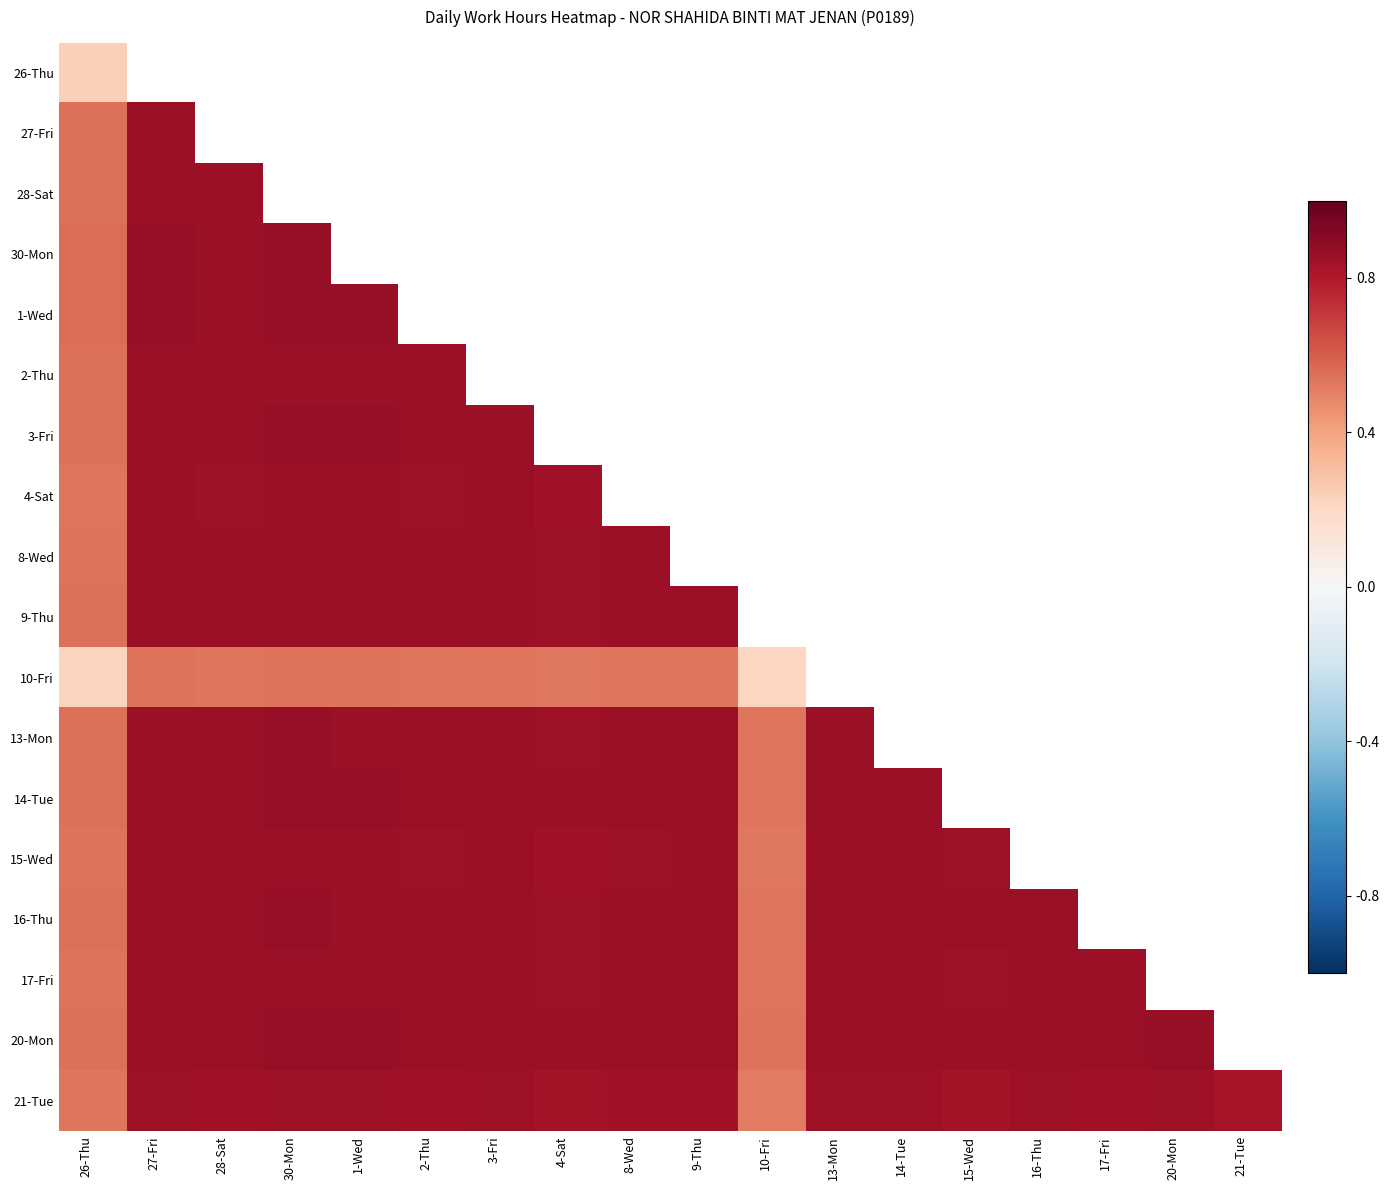

What is the maximum value shown in the chart?

0.9